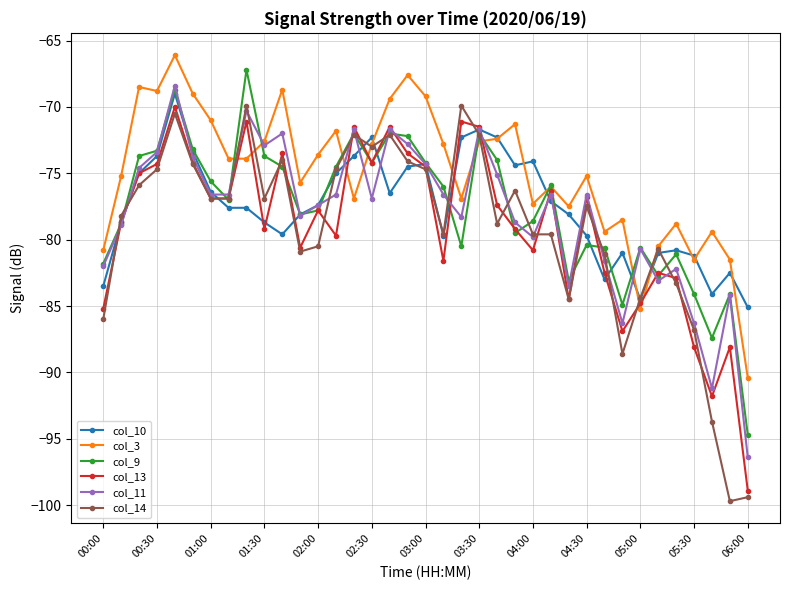

Which series has the widest spread of values?

col_14